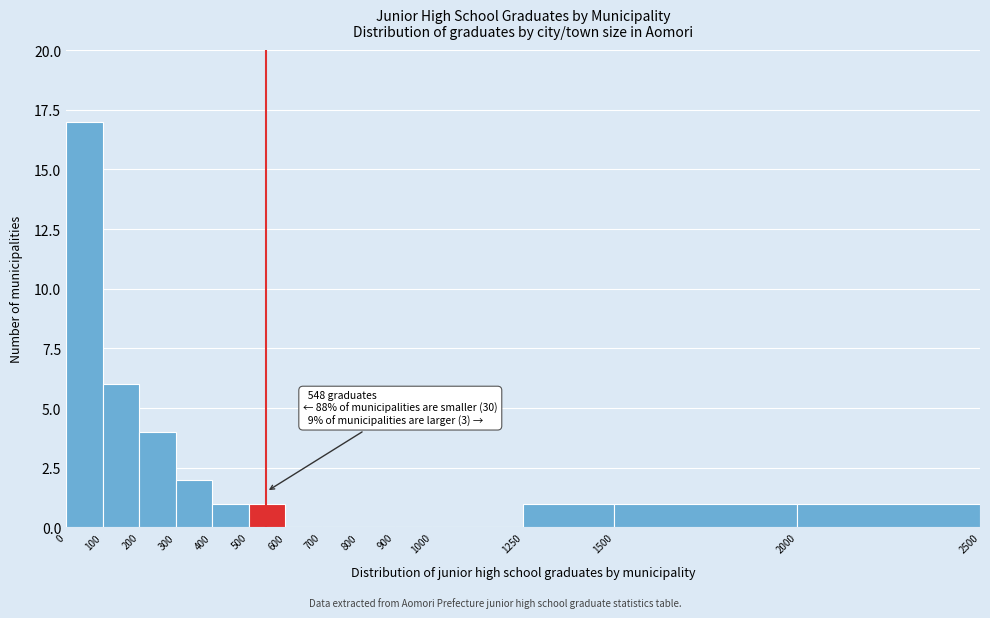

Which range on the x-axis has the tallest bar?

0 to 100